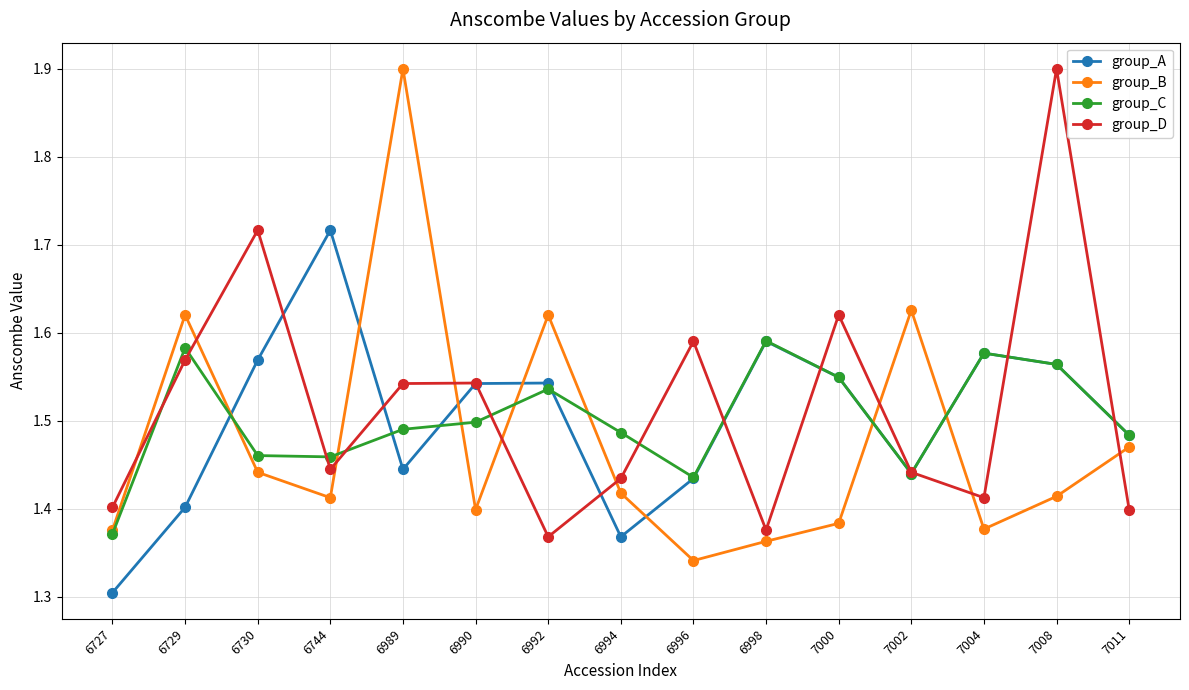

The value of group_A at 6989 is 1.4. True or false?

True